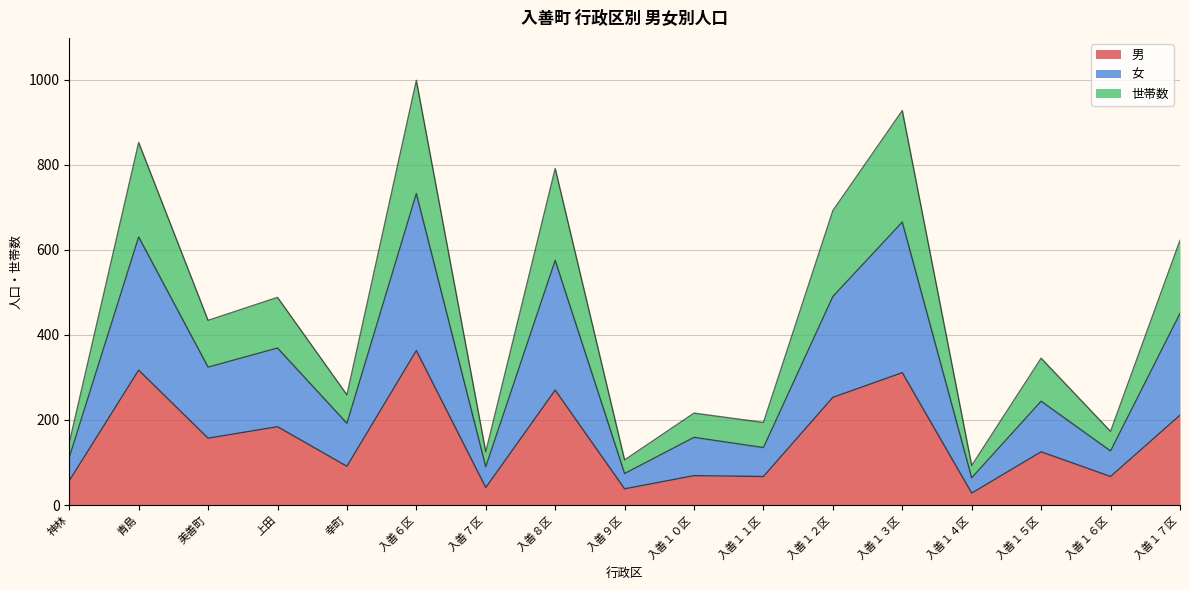

At which category does 世帯数 reach its first local peak?

青島